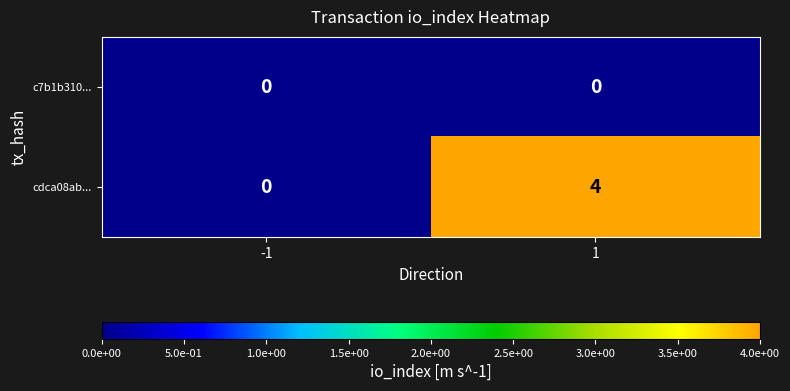

Which series has the largest total across all categories?

cdca08ab...